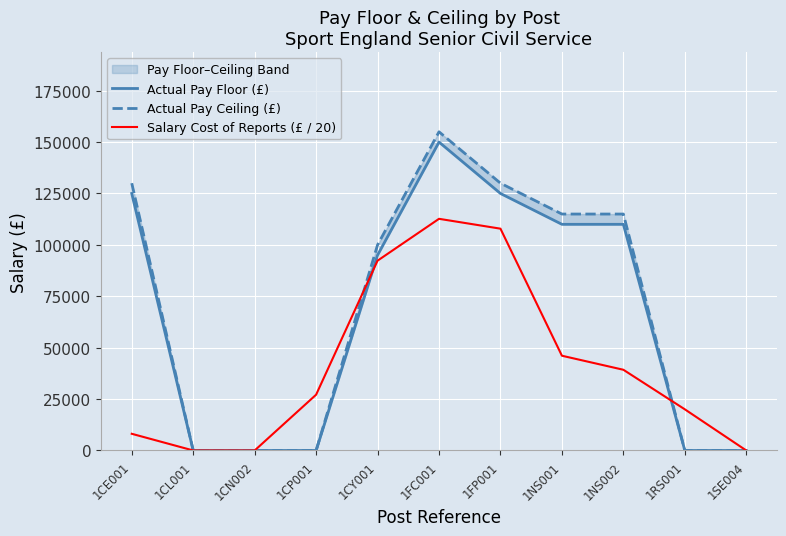

What is the approximate value of Actual Pay Floor (£) at 1CY001?

95000.0